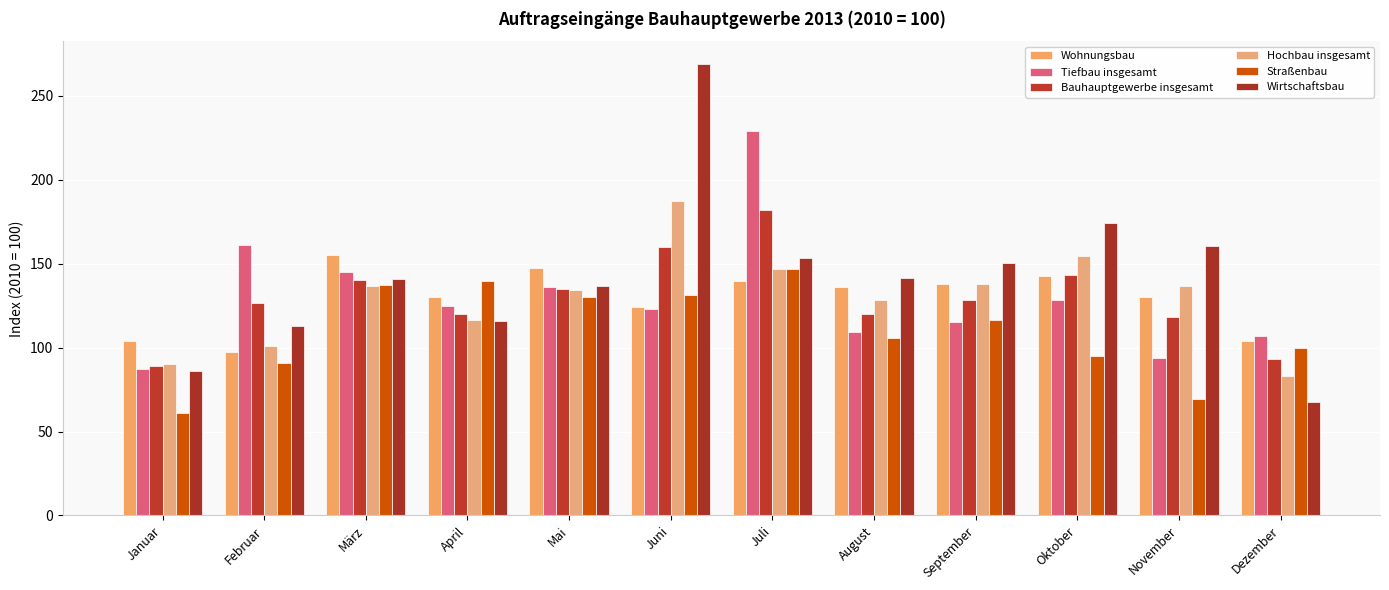

What is the label of the 10th bar from the right?

März